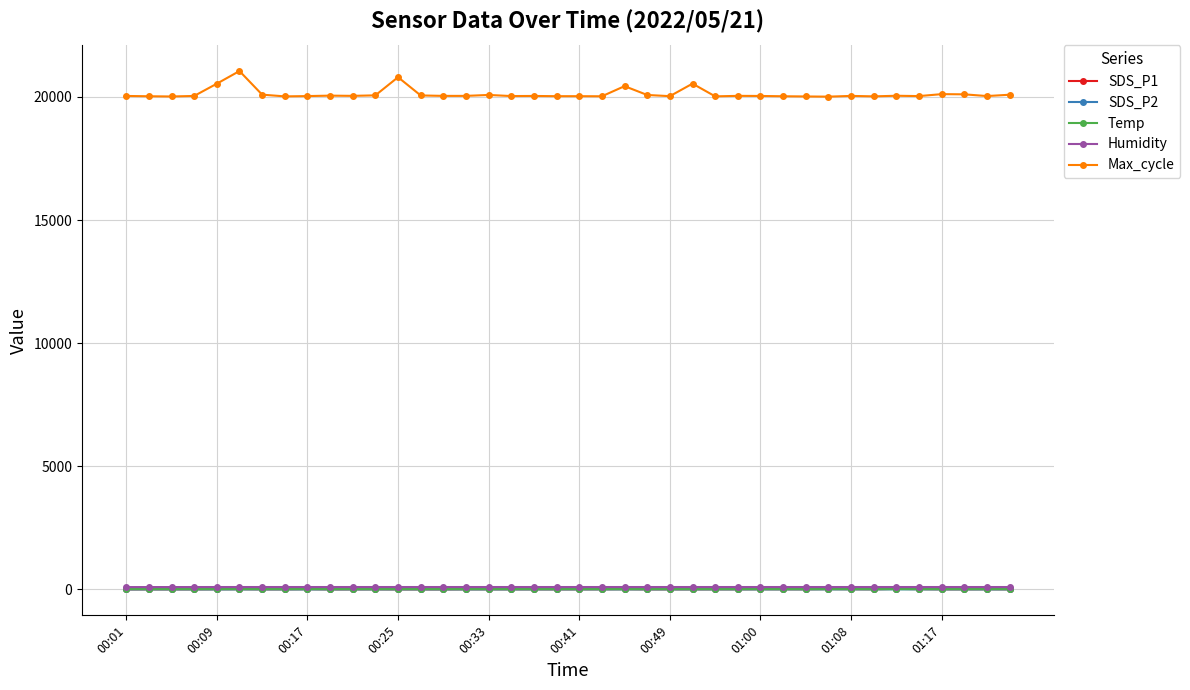

Is this an area chart (filled region under the line)?

No